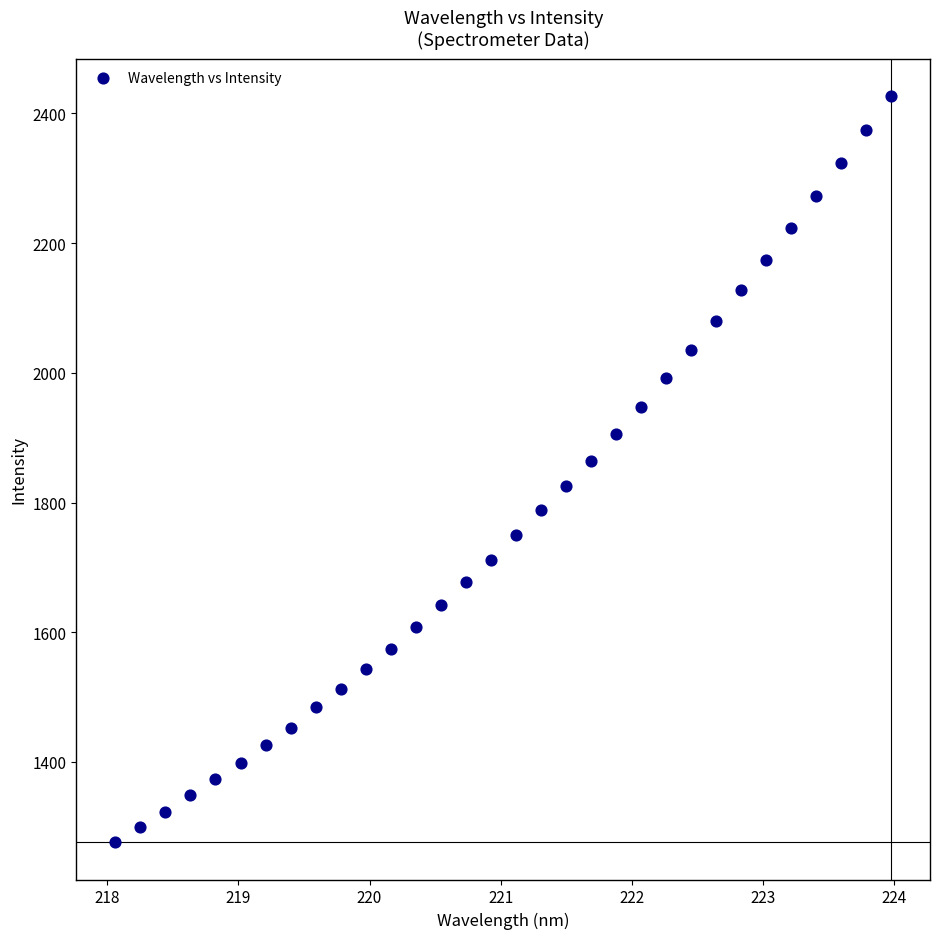

What is the range of Y values (max minus min)?

1151.0